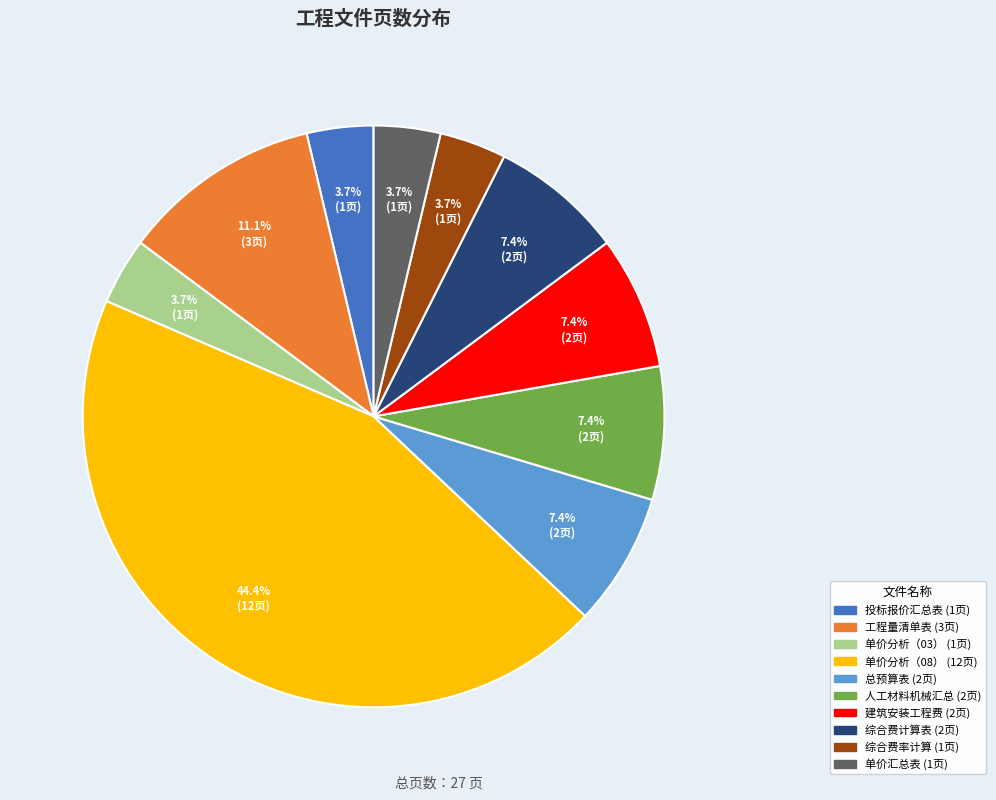

To the nearest percent, what is the difference between the largest and smallest slice percentages?

41%